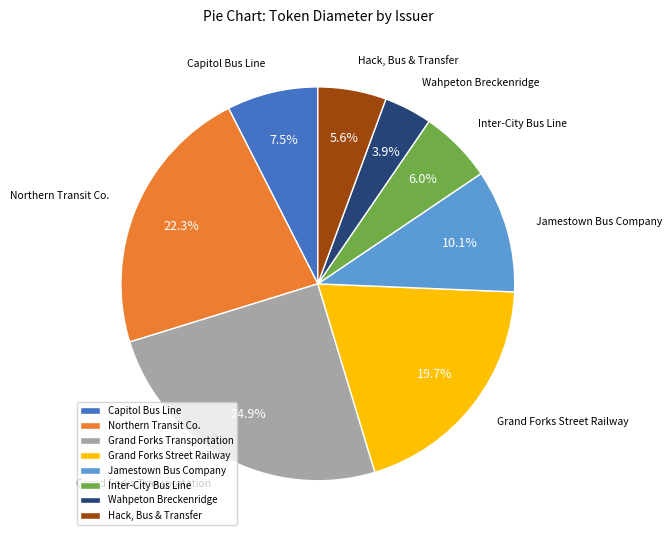

To the nearest percent, what percentage of the pie is Jamestown Bus Company?

10%